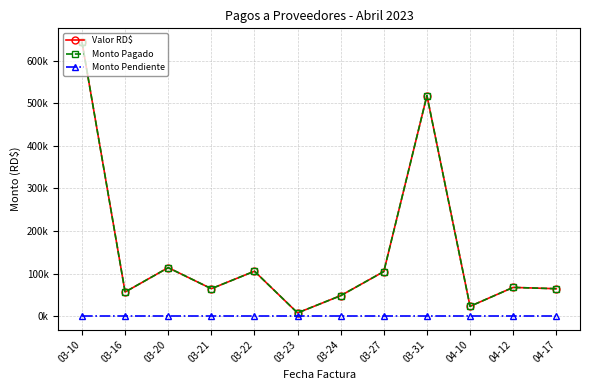

What is the label of the 9th point from the right?

03-21